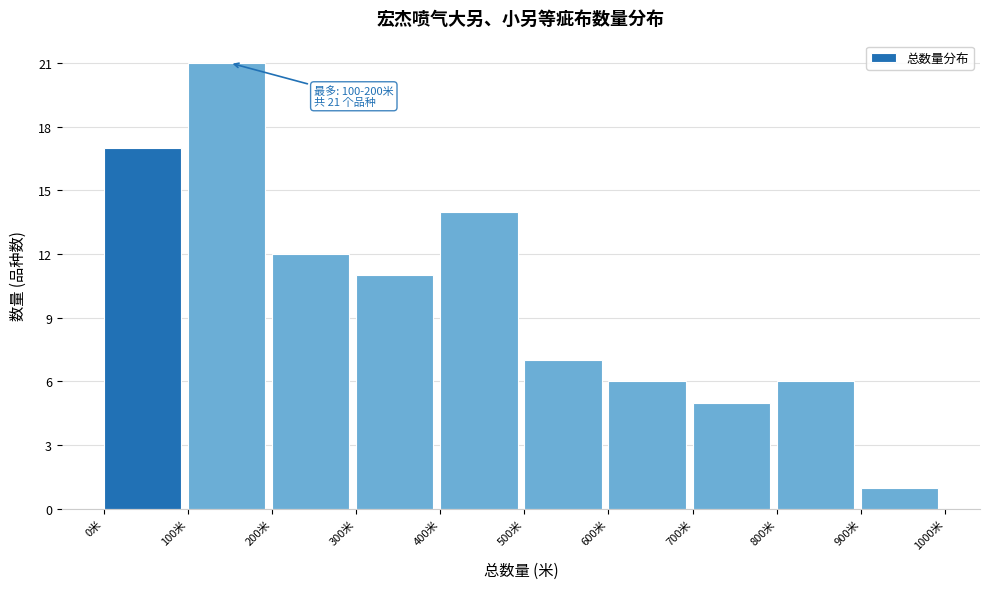

Over which range of the x-axis is the bar tallest?

100 to 200